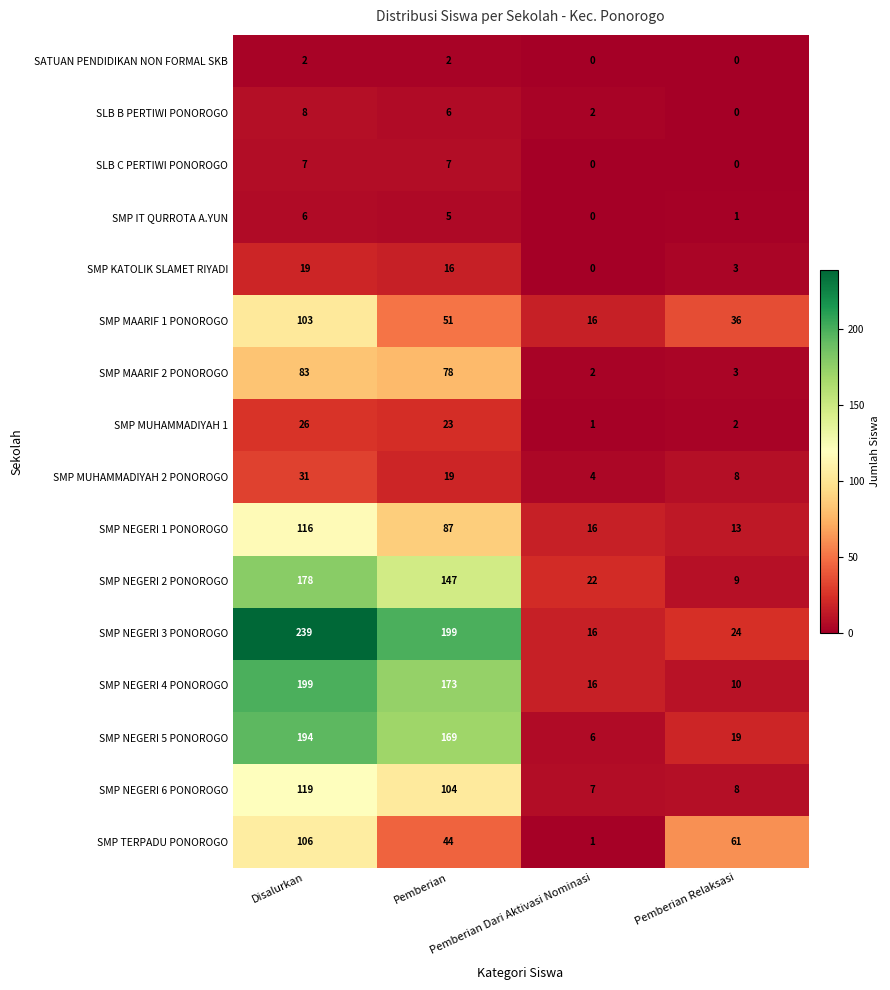

Rank the series by their maximum value, from lowest to highest.

SATUAN PENDIDIKAN NON FORMAL SKB, SMP IT QURROTA A.YUN, SLB C PERTIWI PONOROGO, SLB B PERTIWI PONOROGO, SMP KATOLIK SLAMET RIYADI, SMP MUHAMMADIYAH 1, SMP MUHAMMADIYAH 2 PONOROGO, SMP MAARIF 2 PONOROGO, SMP MAARIF 1 PONOROGO, SMP TERPADU PONOROGO, SMP NEGERI 1 PONOROGO, SMP NEGERI 6 PONOROGO, SMP NEGERI 2 PONOROGO, SMP NEGERI 5 PONOROGO, SMP NEGERI 4 PONOROGO, SMP NEGERI 3 PONOROGO